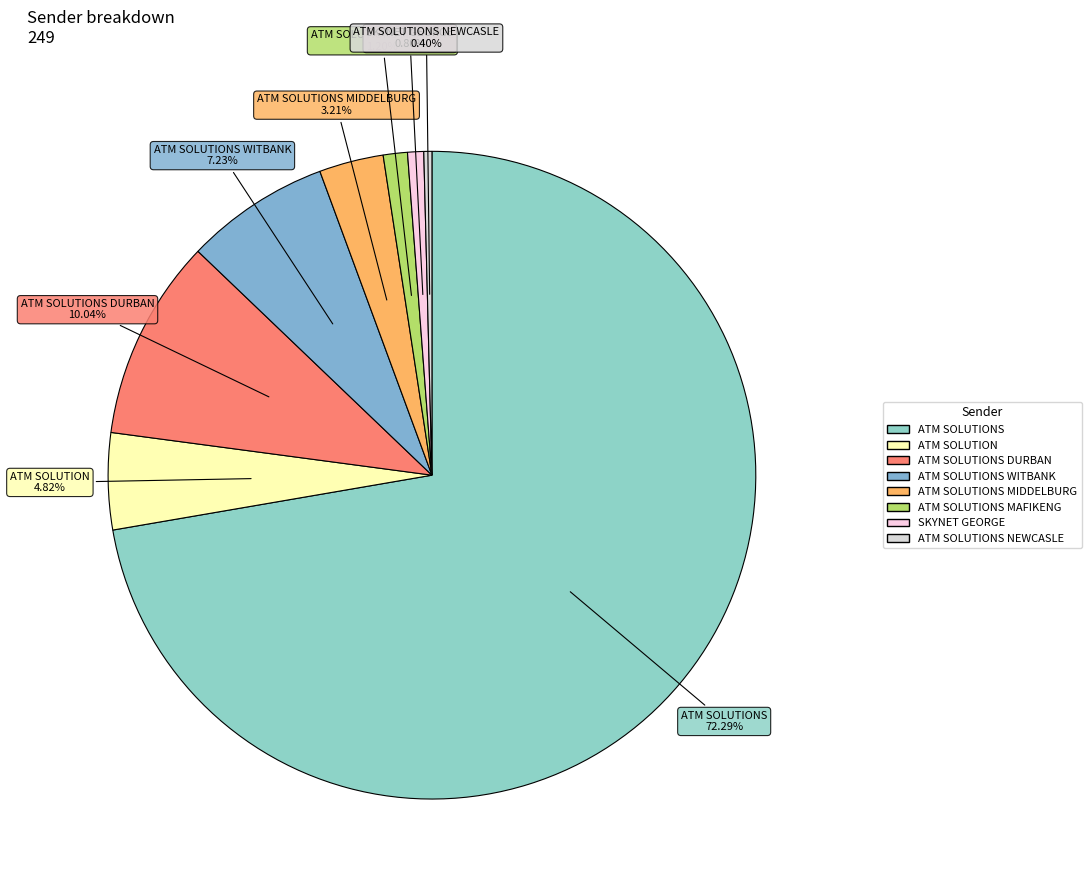

How many slices are in this pie chart?

8